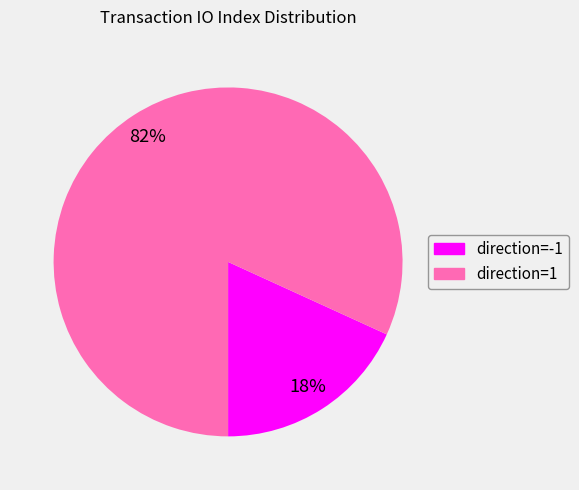

To the nearest percent, what is the average slice percentage?

50%